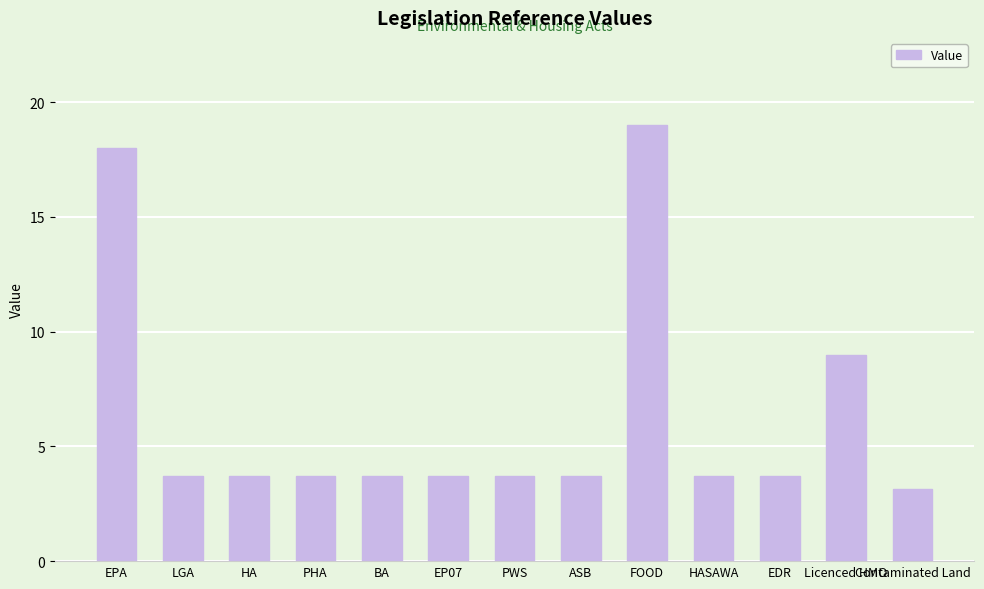

What is the change in value from EPA to ASB?

-14.3